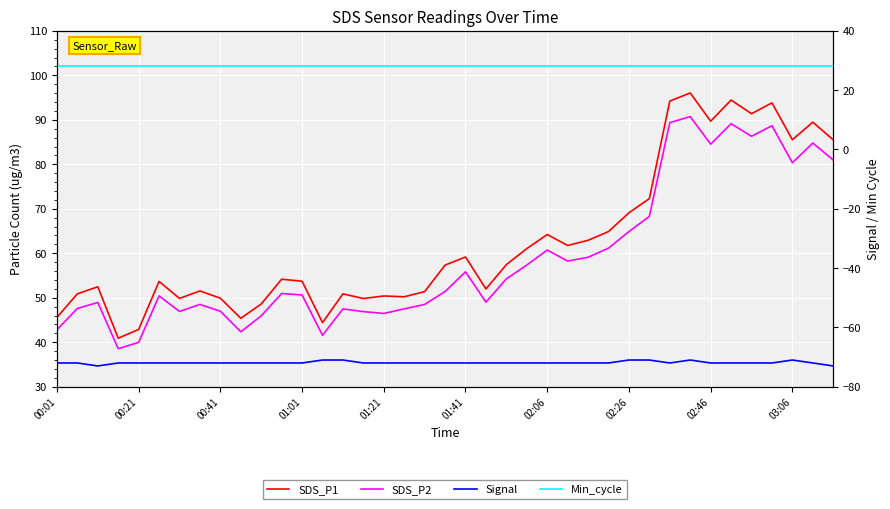

List the labels in order of Signal value, largest first.

13, 14, 28, 29, 31, 36, 00:01, 00:21, 01:01, 01:21, 01:41, 02:06, 02:26, 02:46, 03:06, 10, 11, 12, 15, 16, 17, 18, 19, 20, 21, 22, 23, 24, 25, 26, 27, 30, 32, 33, 34, 35, 37, 00:41, 38